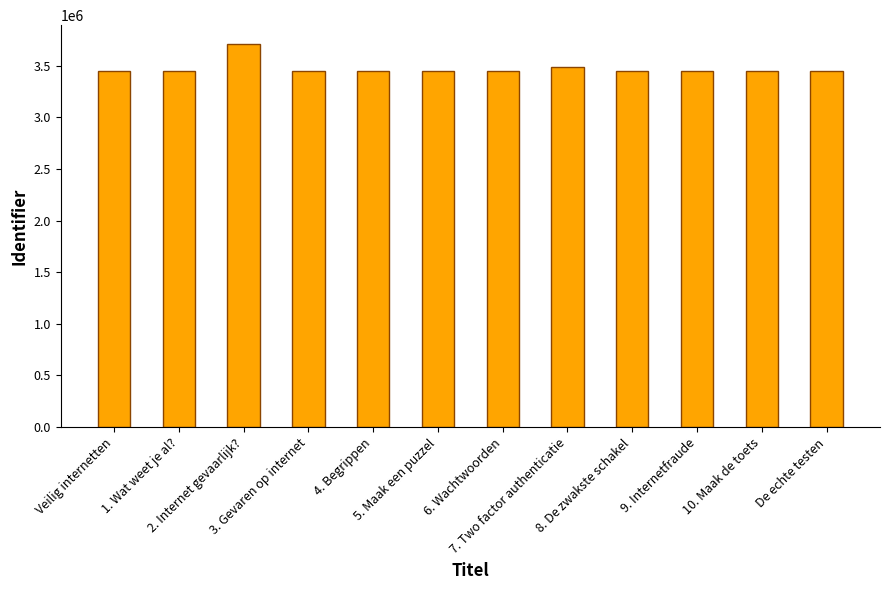

What is the smallest value displayed?

3449523